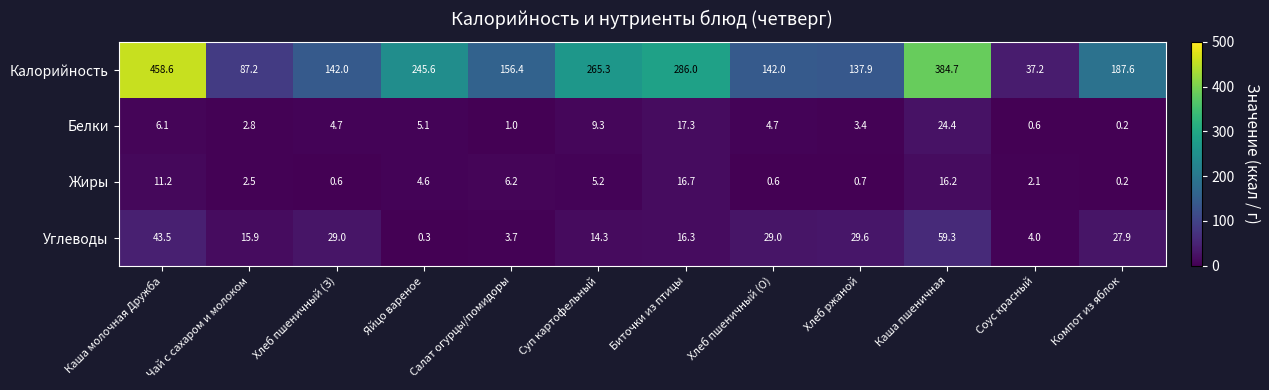

What is the minimum value shown in the chart?

0.2